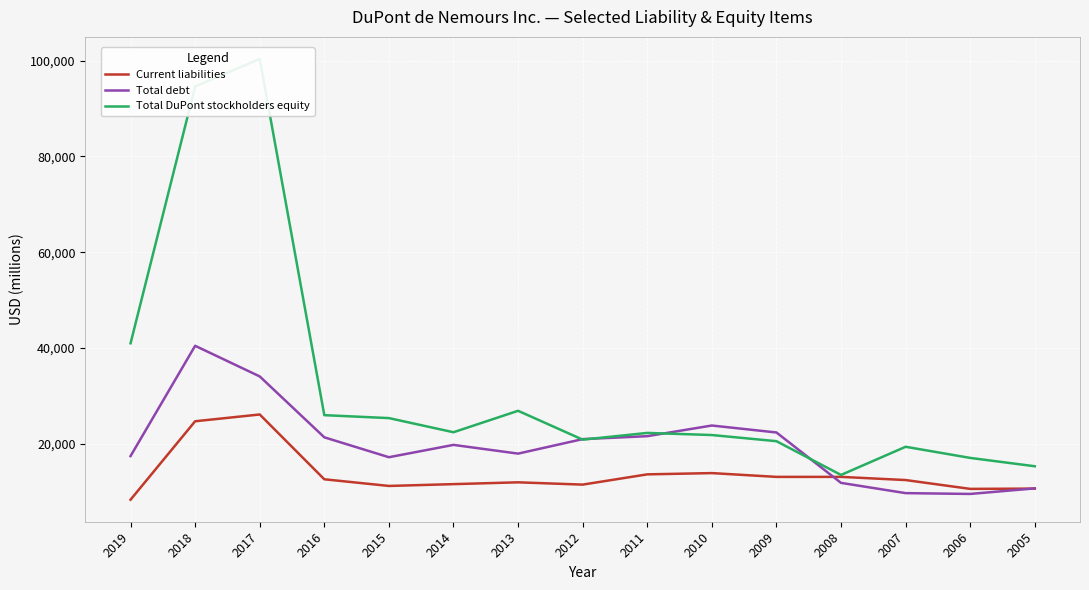

Rank the series at 2016 from lowest to highest value.

Current liabilities, Total debt, Total DuPont stockholders equity